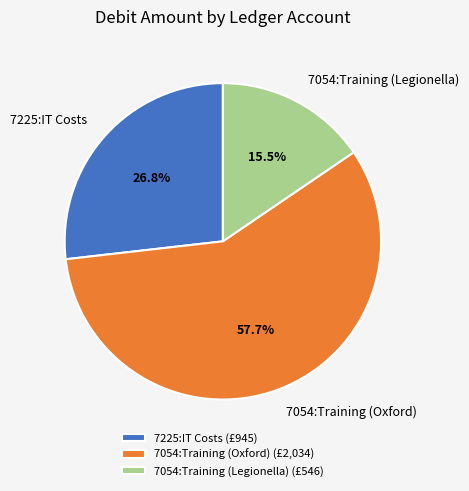

Count the number of slices in the pie.

3